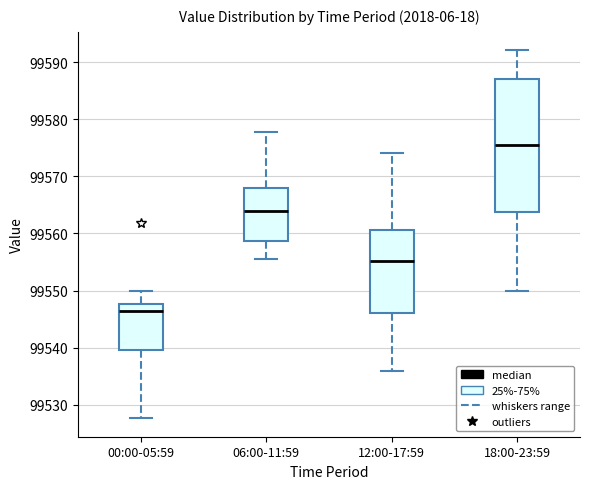

Reading left to right, read every box against the y-axis: the position of its median line, the range the box covers, and the ends of its whiskers. The values are not printed on the chart, so give them approximately, as read against the axis.

00:00-05:59: median 99546, box 99540 to 99548, whiskers 99528 to 99550
06:00-11:59: median 99564, box 99559 to 99568, whiskers 99556 to 99578
12:00-17:59: median 99555, box 99546 to 99561, whiskers 99536 to 99574
18:00-23:59: median 99575, box 99564 to 99587, whiskers 99550 to 99592